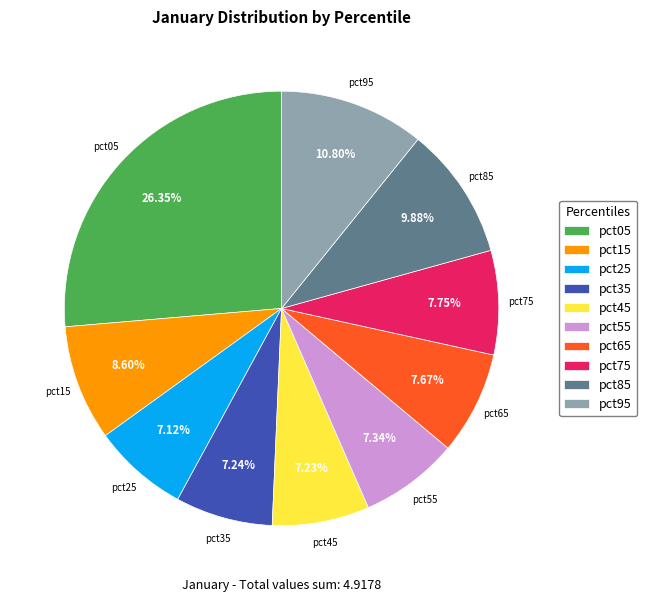

To the nearest percent, what is the difference between the largest and smallest slice percentages?

19%